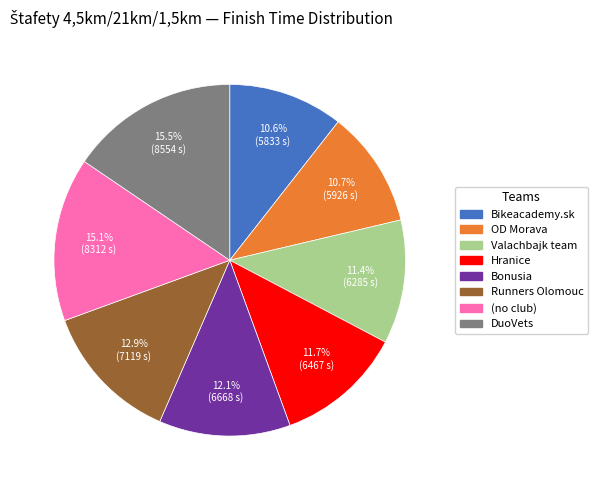

Count the number of slices in the pie.

8